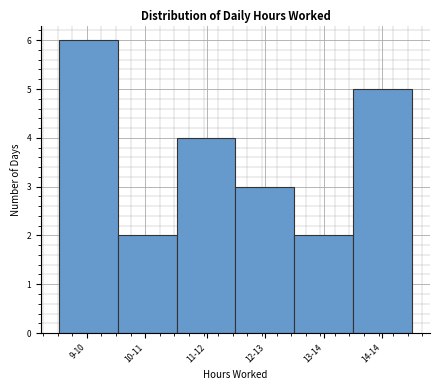

Reading left to right, what are all the values shown in this chart?

6	2	4	3	2	5